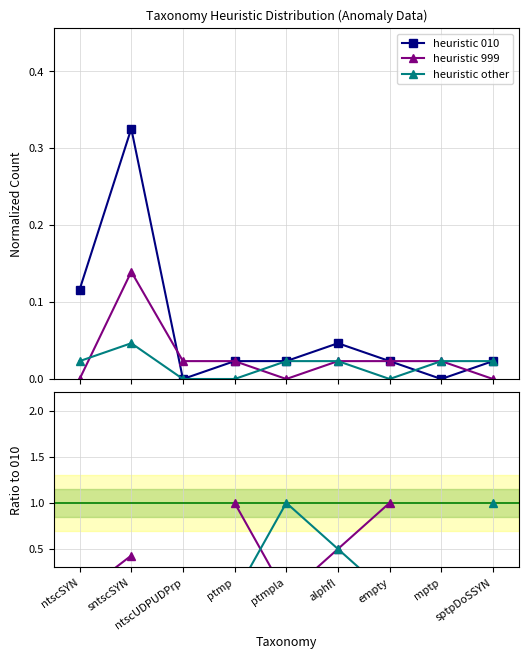

How many distinct data groups are displayed?

5